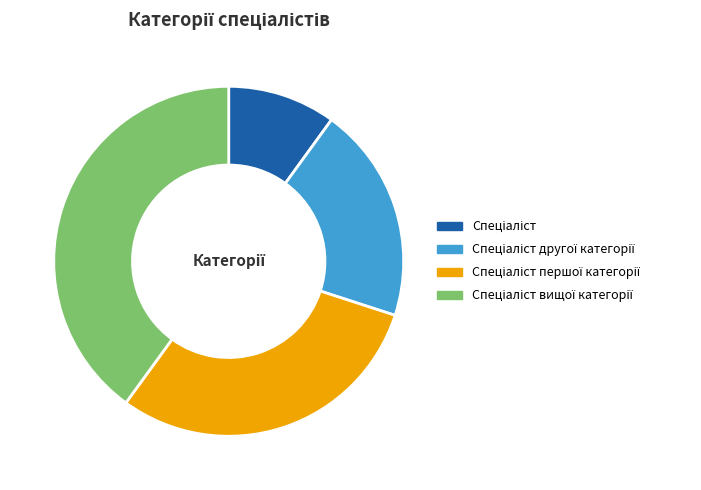

Does any single category account for the majority?

No